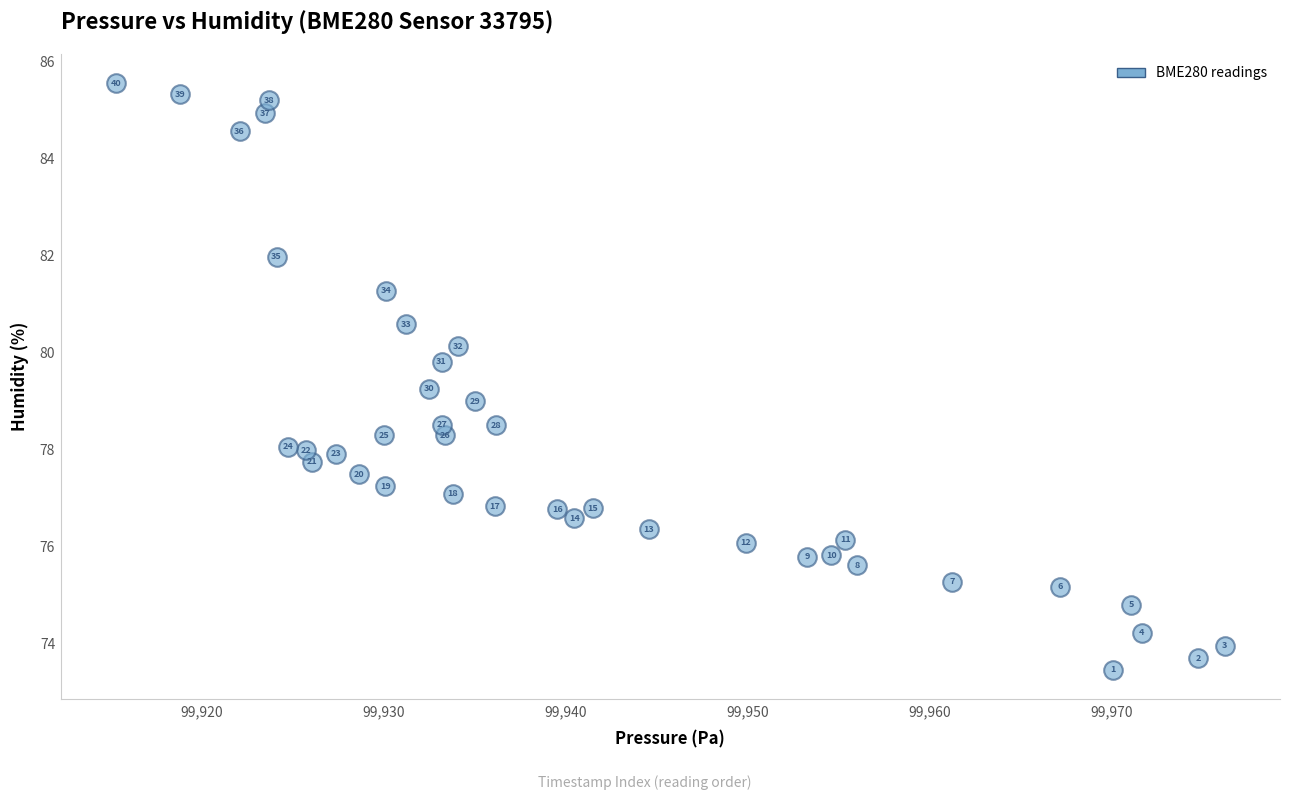

What is the range of X values (max minus min)?

60.9